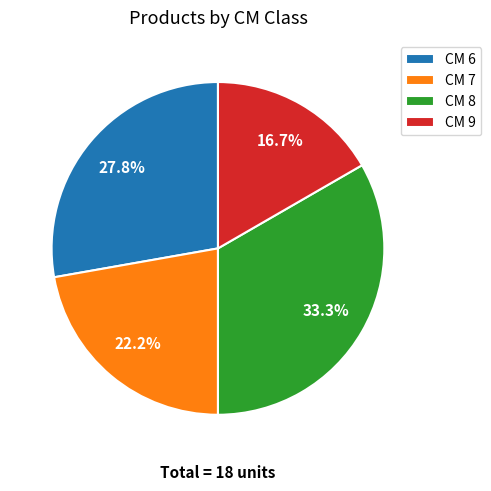

How many segments does this pie chart have?

4